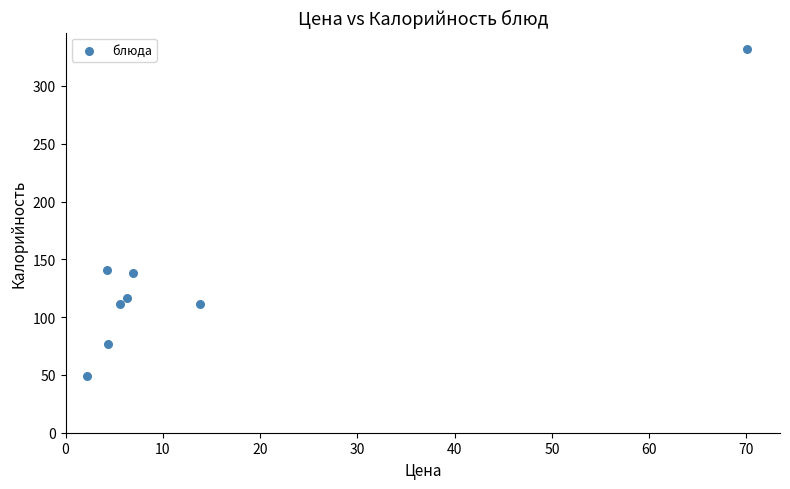

What is the average Y value?

134.4